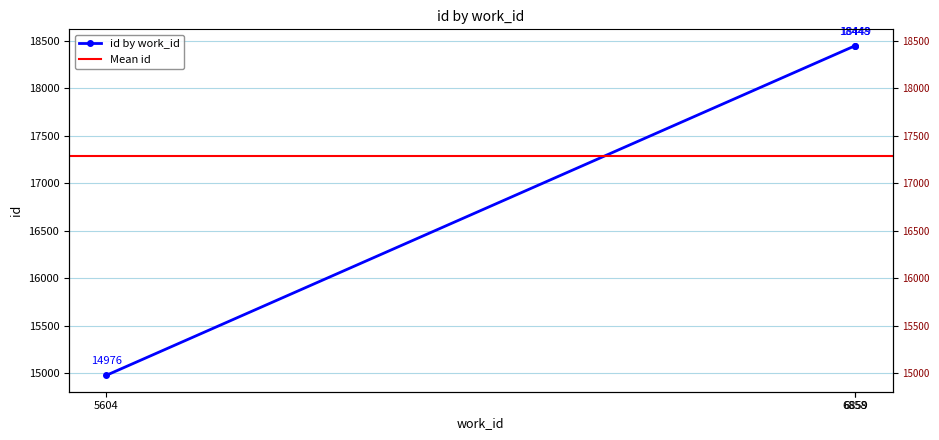

Approximately how many times larger is the value at 5604 compared to 6858?

0.8